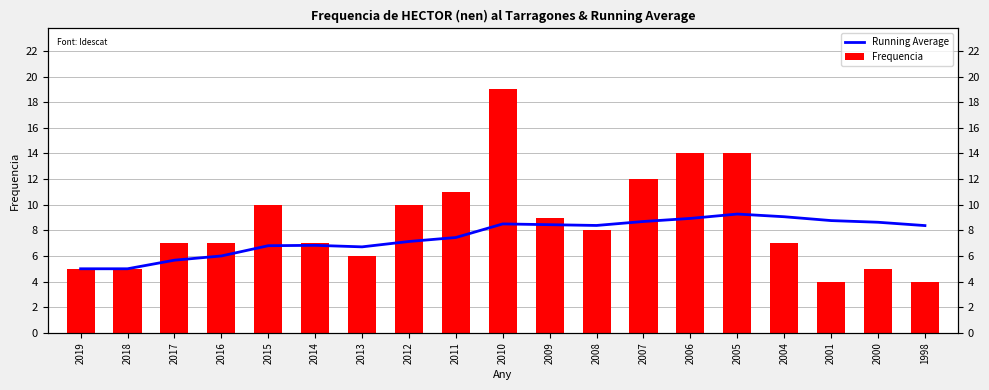

The value of Running Average at 2007 is 4.1. True or false?

False